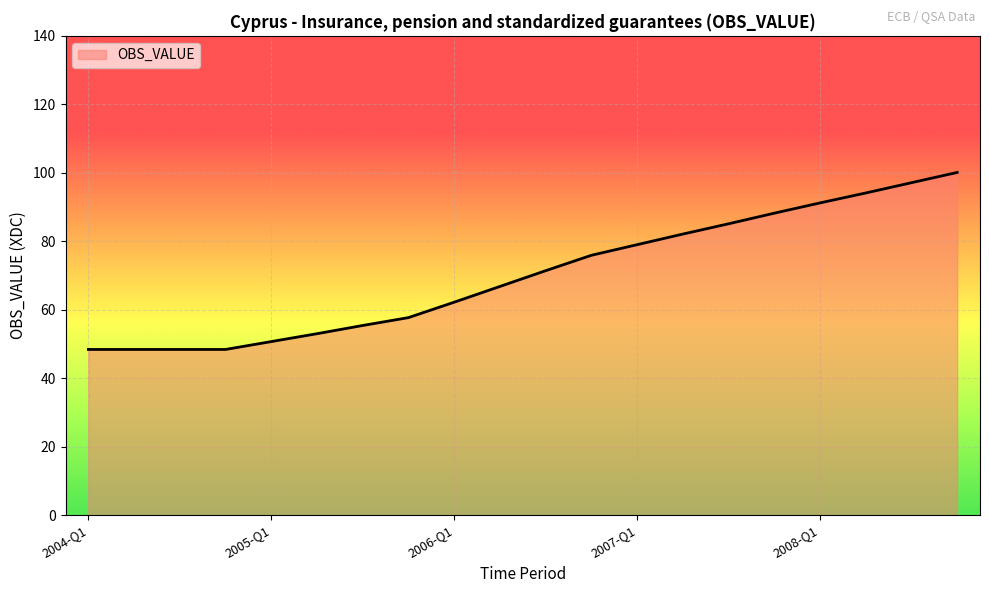

What is the difference between the maximum and minimum values?

51.7